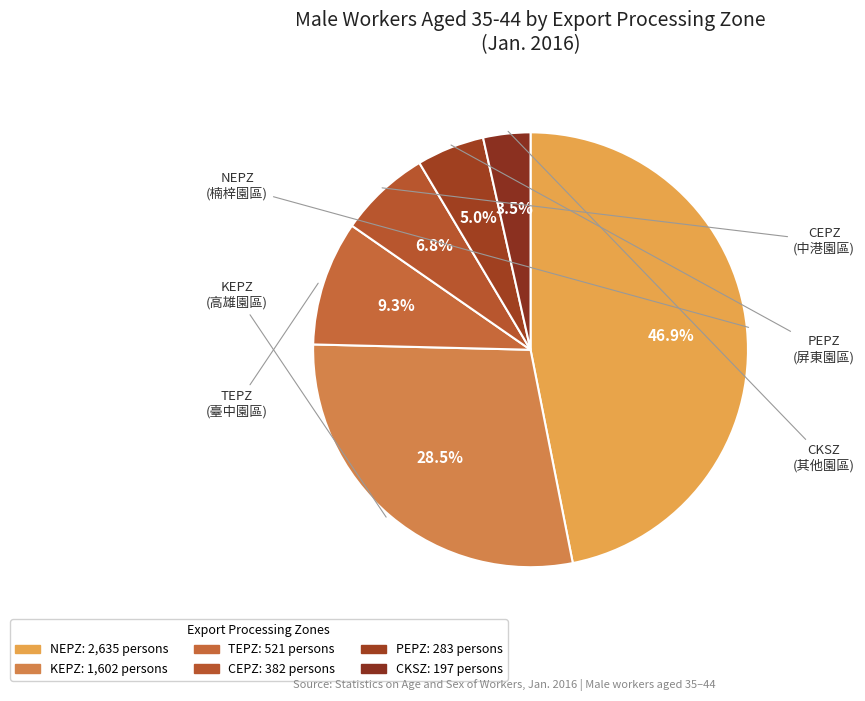

Which category has the biggest portion of the pie?

NEPZ
(楠梓園區)